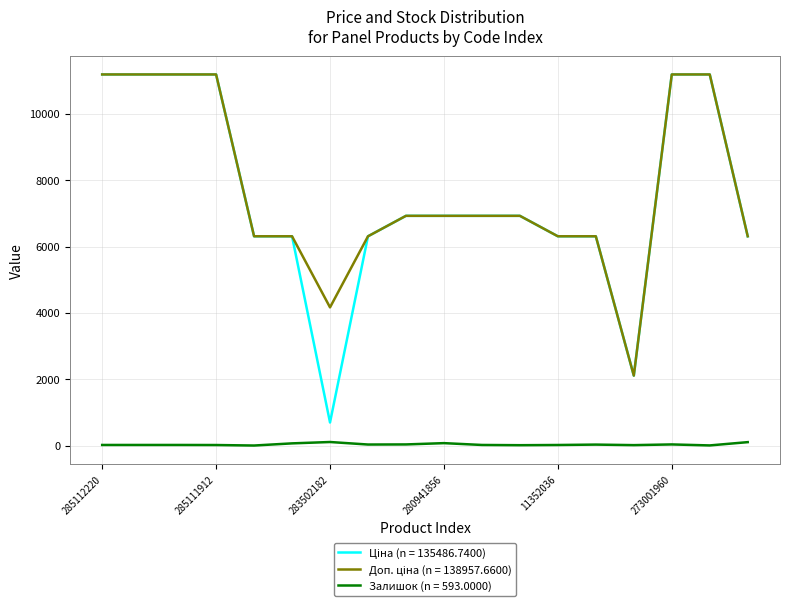

Does the chart display data point markers on the line(s)?

No